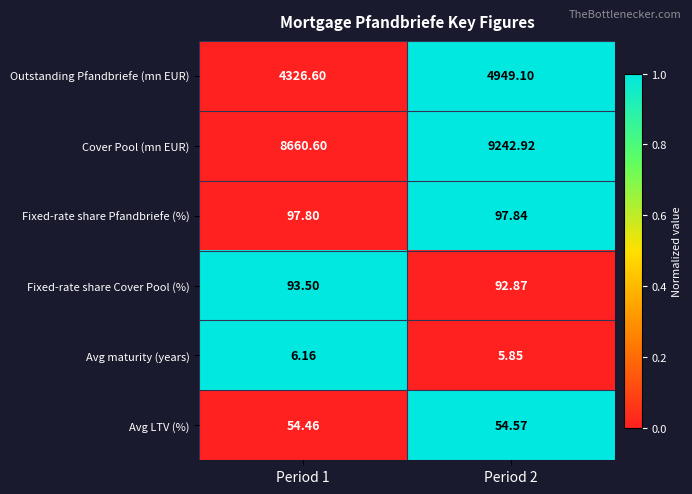

Is the value of Avg LTV (%) at Period 1 greater than the value of Fixed-rate share Cover Pool (%) at Period 1?

No